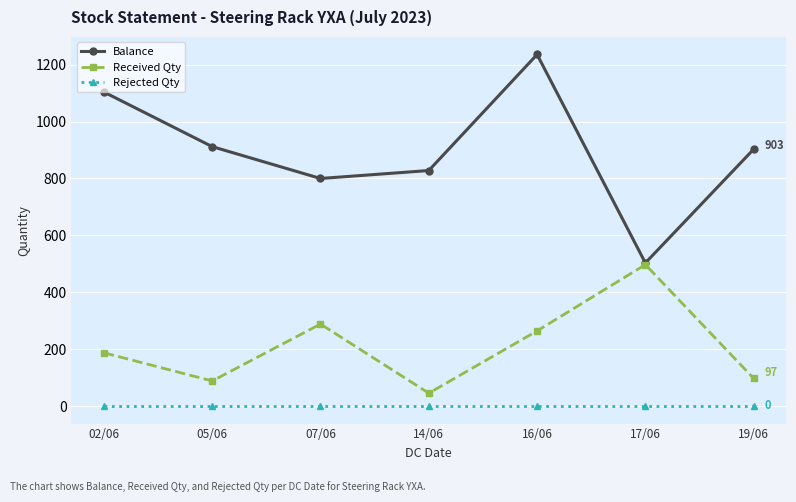

Is the value of Received Qty at 16/06 greater than the value of Balance at 05/06?

No